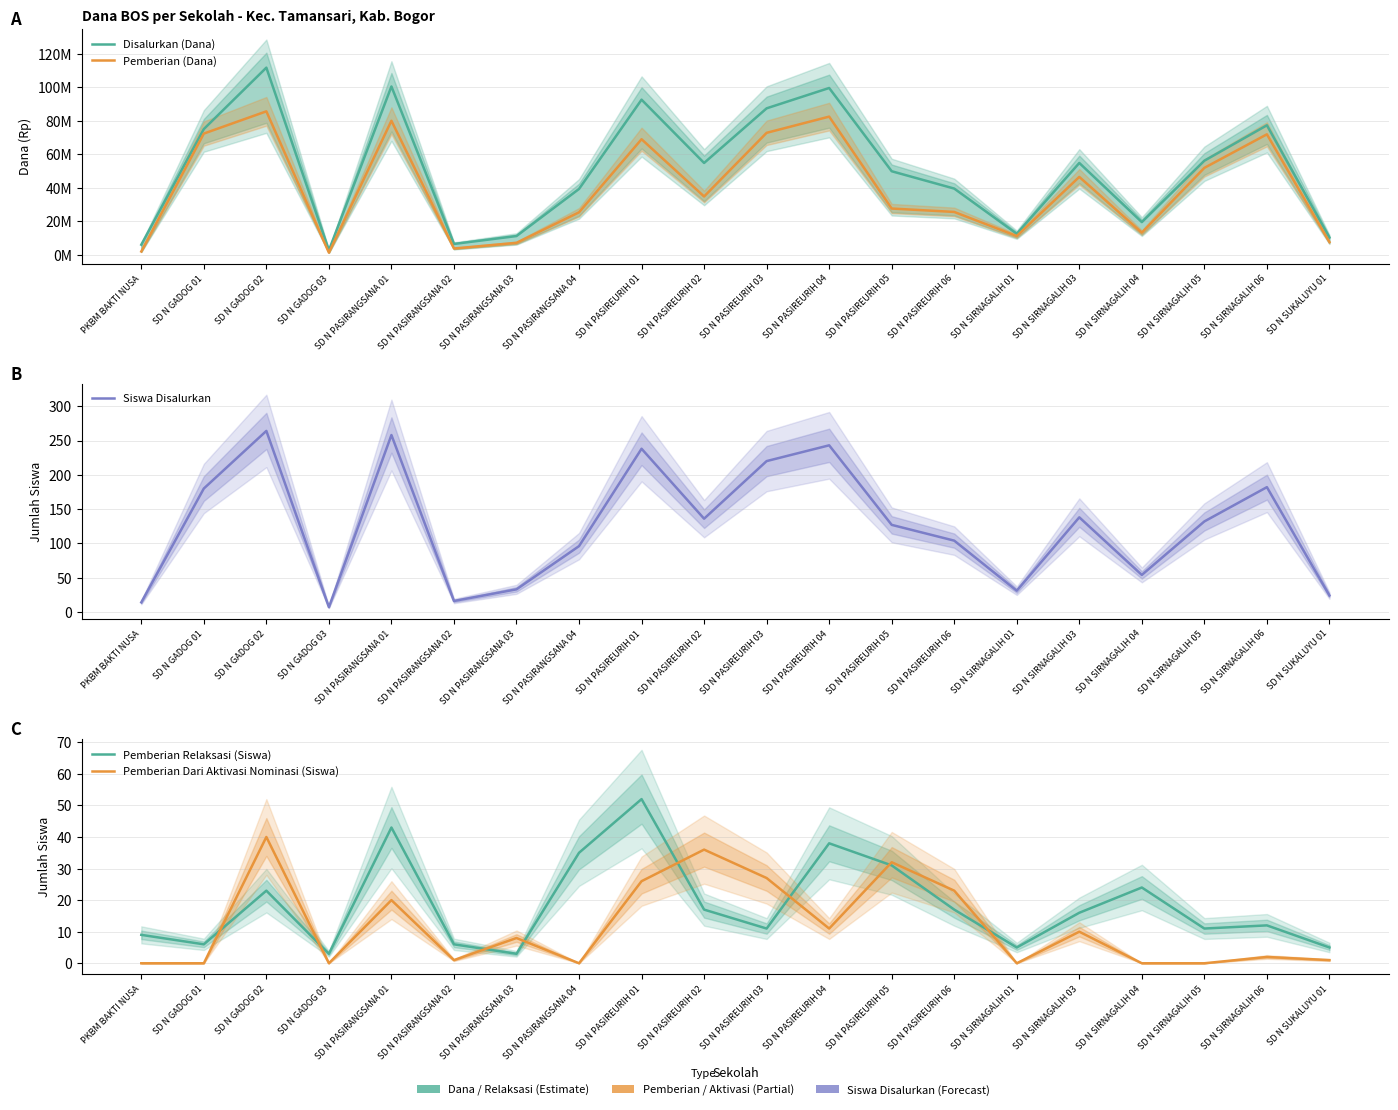

Read the Siswa Disalurkan value at SD N SIRNAGALIH 03.

138